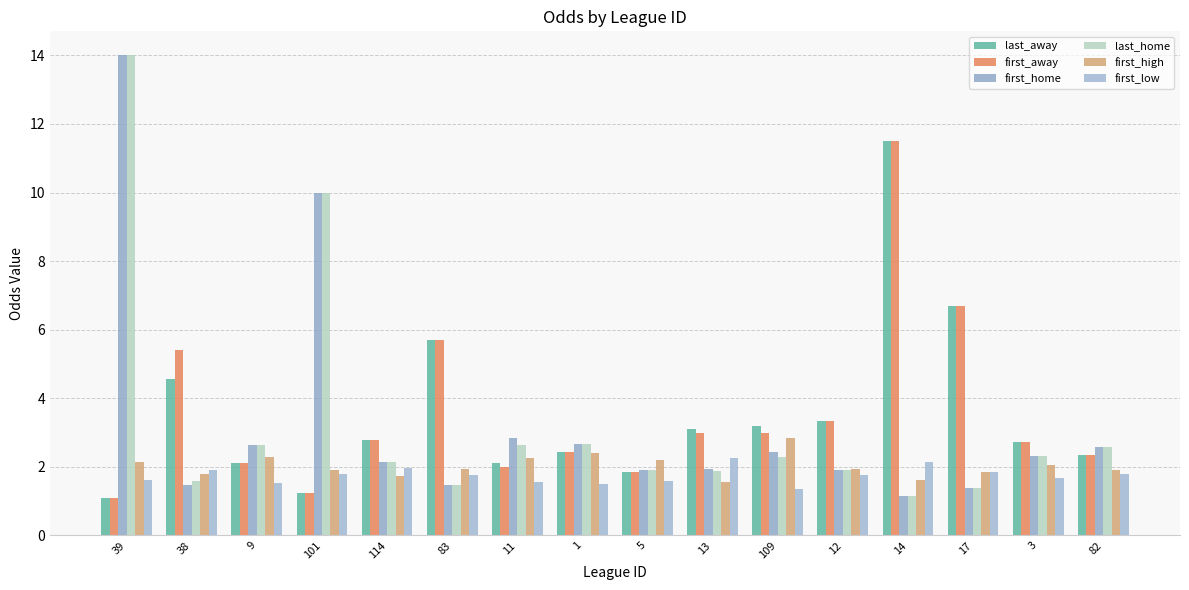

The value of last_home at 11 is 3.8. True or false?

False